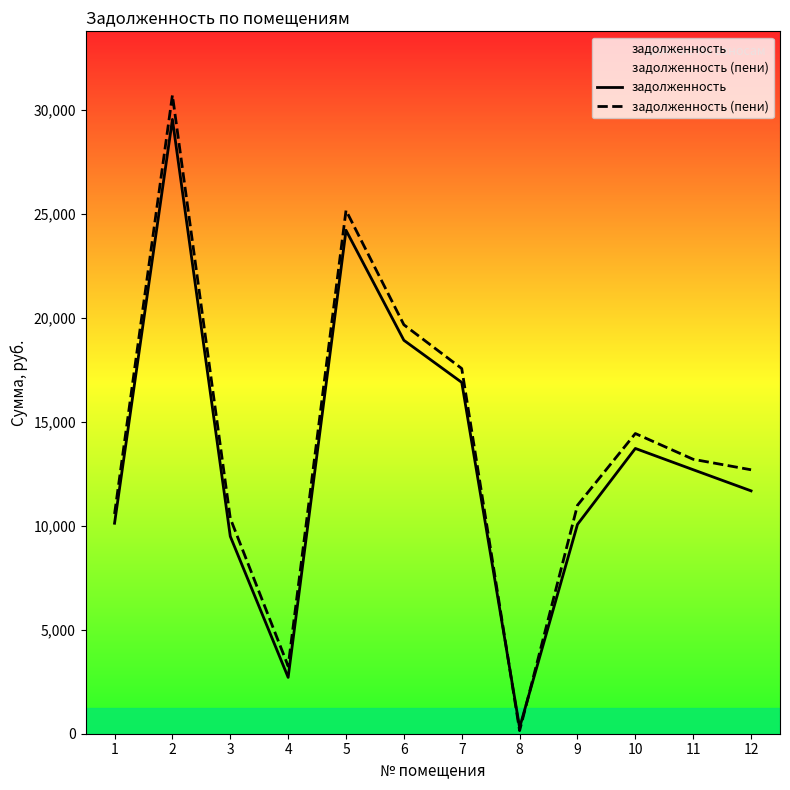

Is the value of задолженность at 5 greater than the value of задолженность (пени) at 9?

Yes